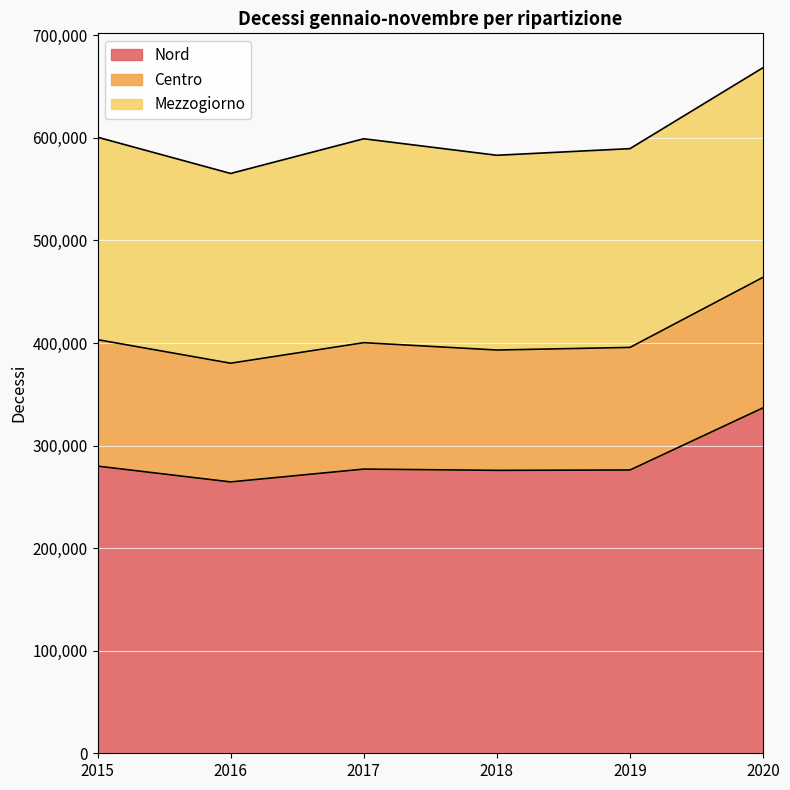

At which label is Centro closest to 121493?

2017